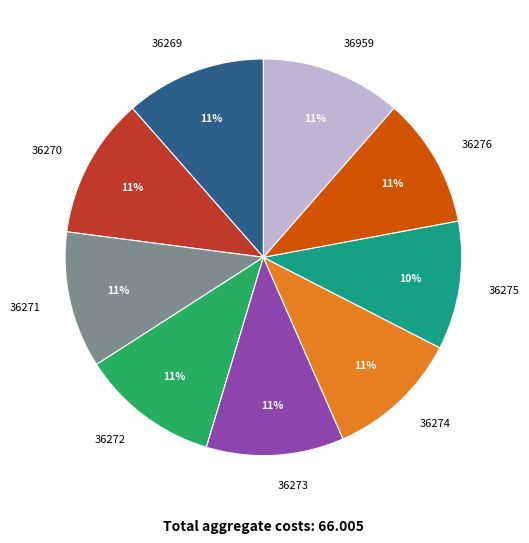

To the nearest percent, what is the average slice percentage?

11%